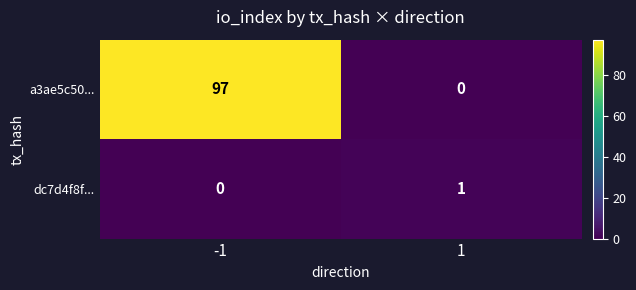

What is the difference between the maximum and minimum values in the a3ae5c50... series?

97